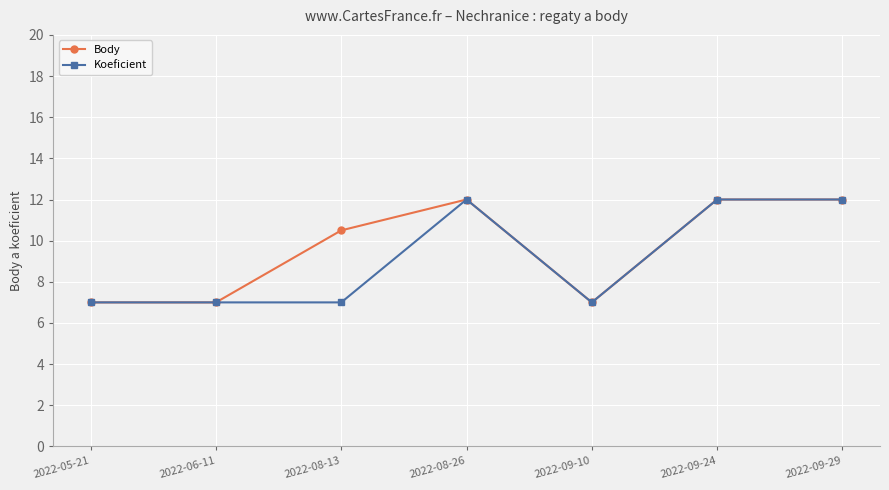

Rank the series by their average value, from lowest to highest.

Koeficient, Body